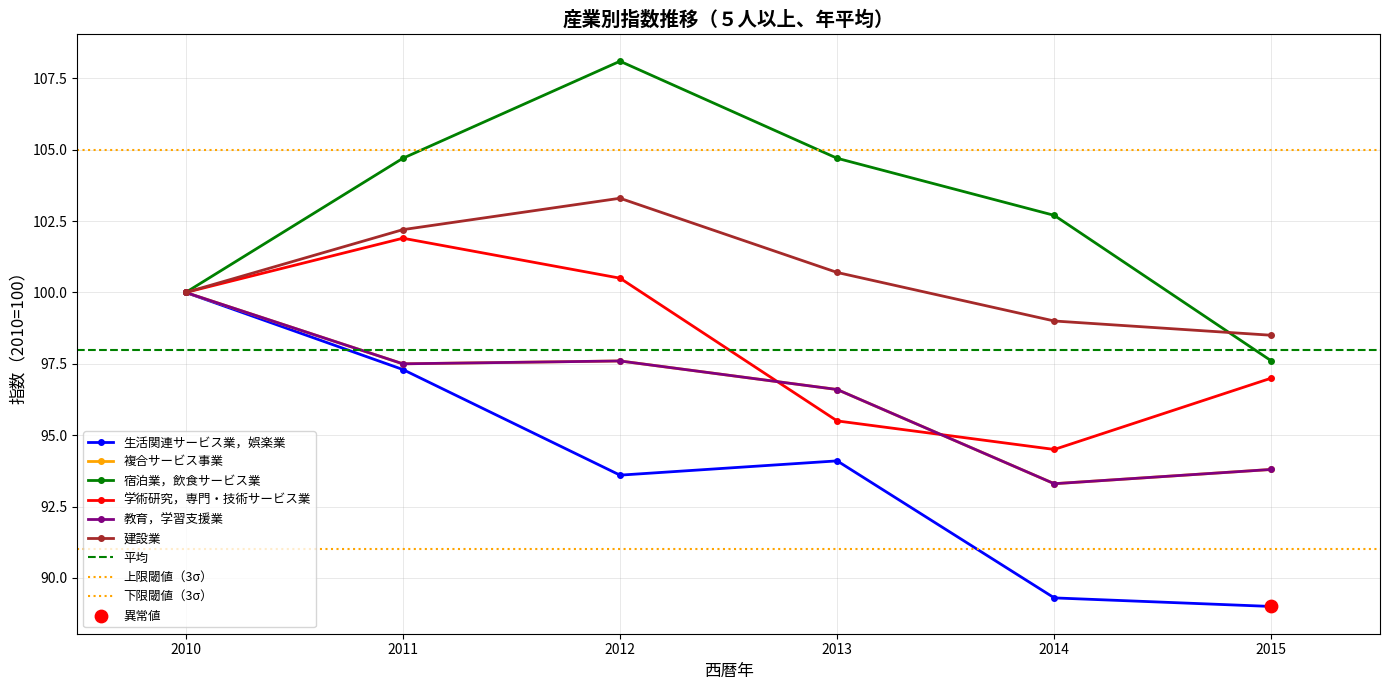

What are all the series names shown in the legend?

生活関連サービス業，娯楽業, 複合サービス事業, 宿泊業，飲食サービス業, 学術研究，専門・技術サービス業, 教育，学習支援業, 建設業